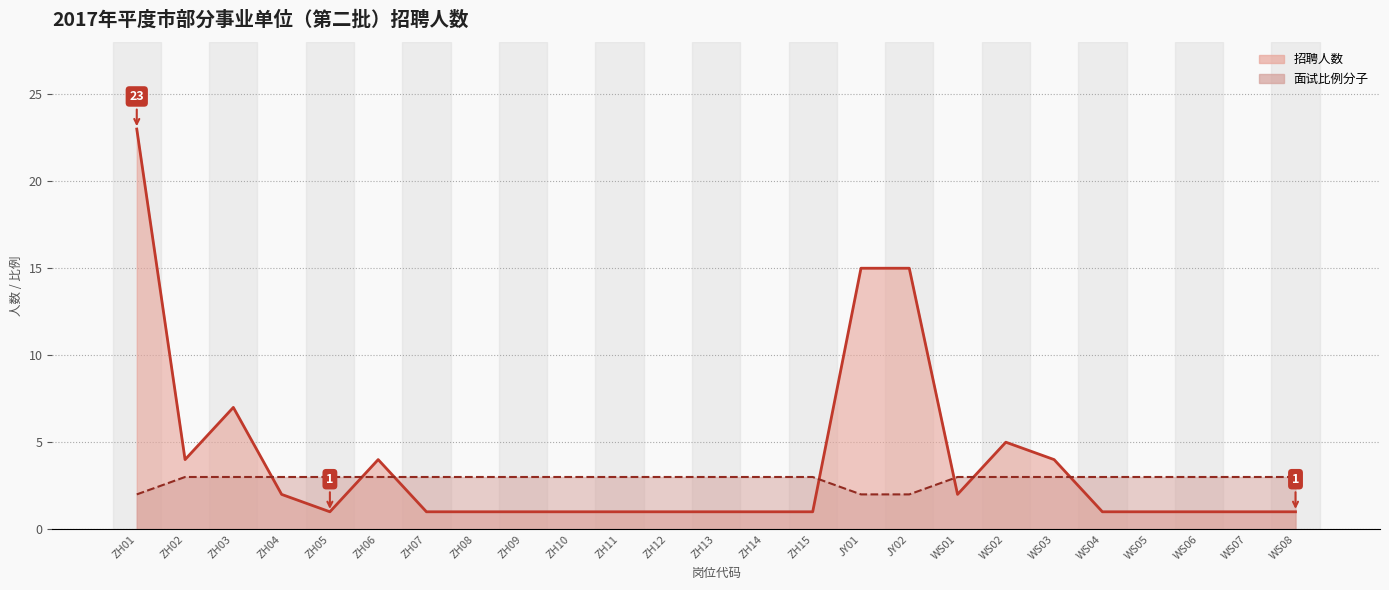

The value of 面试比例线 at ZH01 is 2. True or false?

True